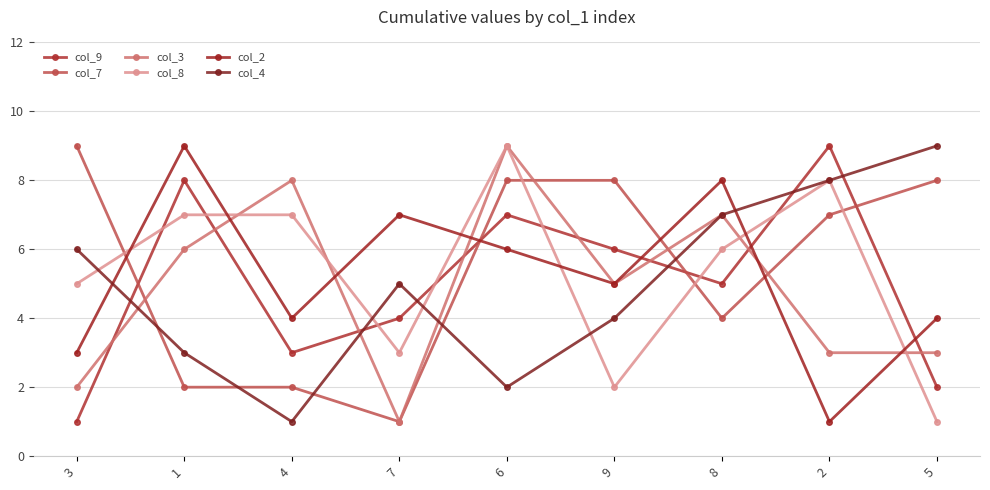

What is the minimum value shown in the chart?

1